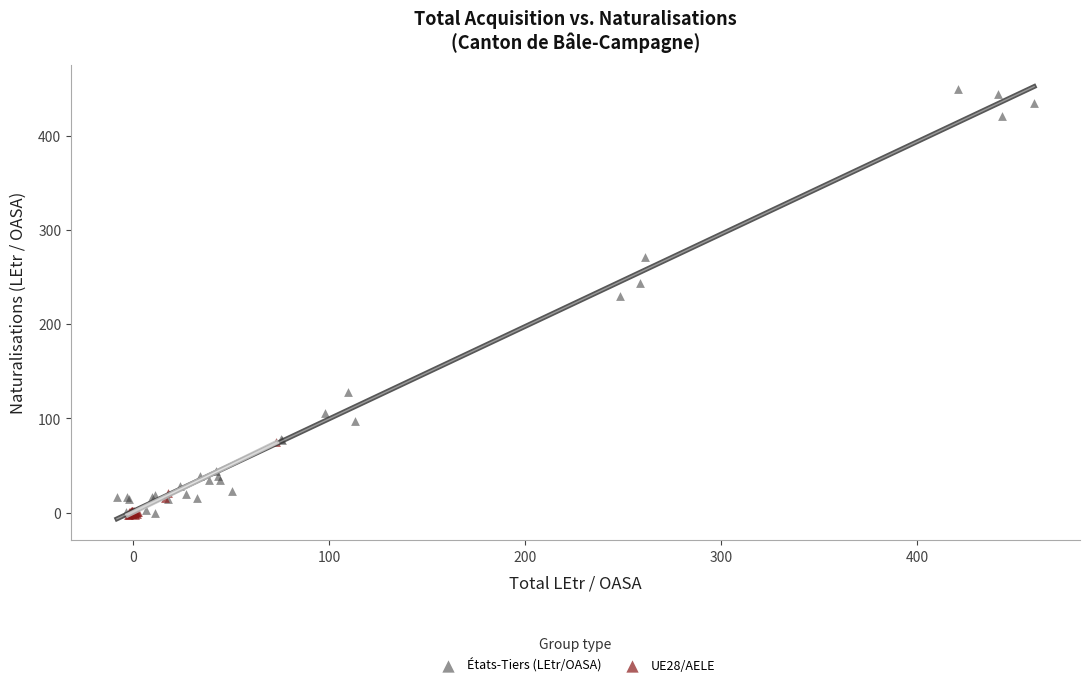

Which series contains the highest Y value?

États-Tiers (LEtr/OASA)